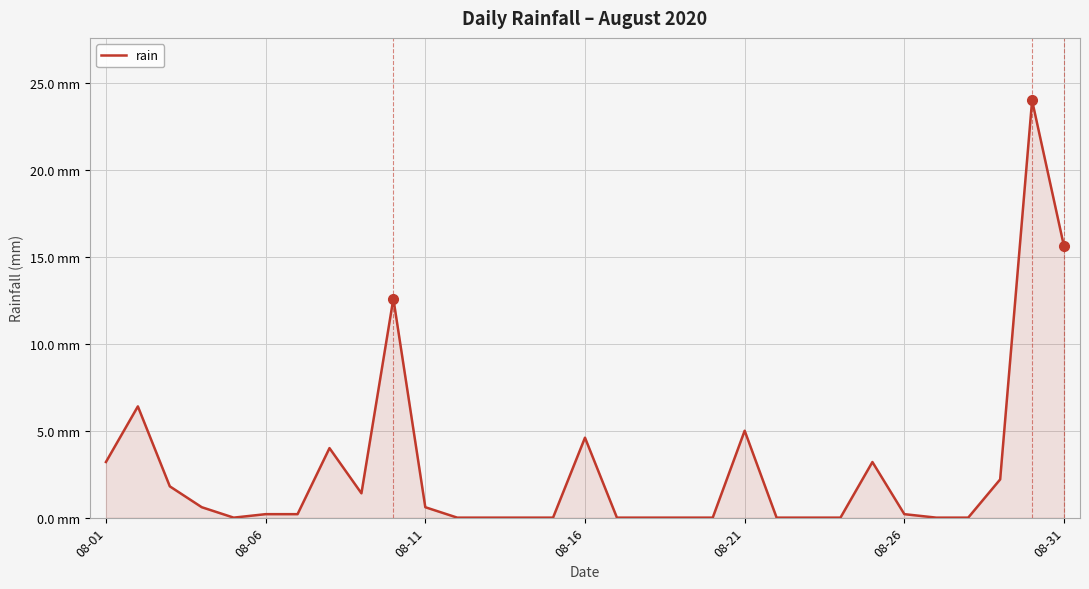

Does the chart display data point markers on the line(s)?

No